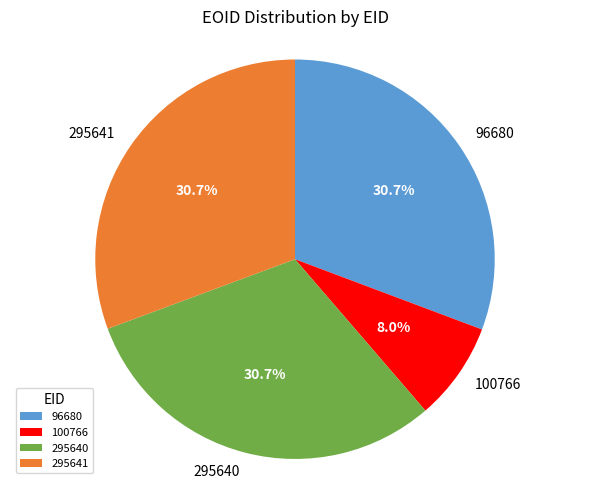

To the nearest percent, what portion does 295640 represent?

31%